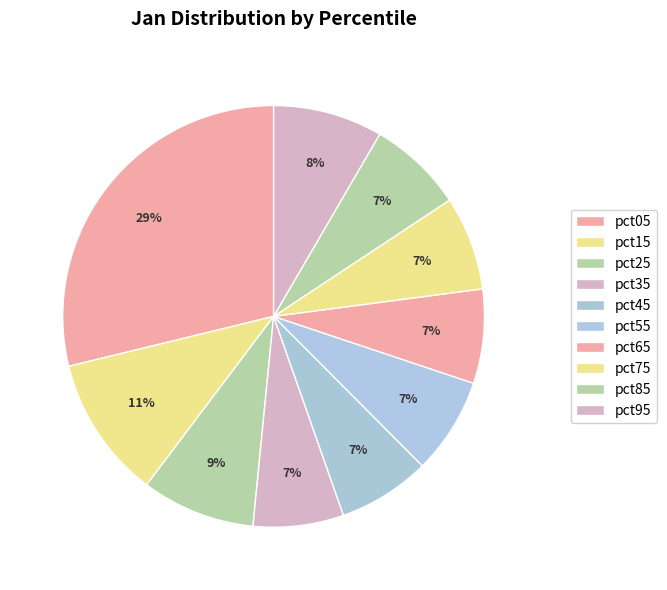

What is the largest slice in the pie chart?

pct05